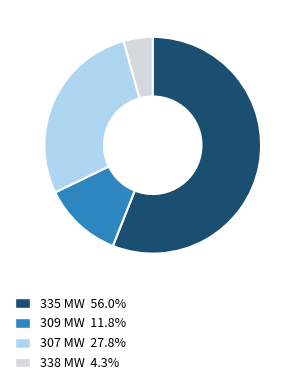

How many slices are in this pie chart?

4